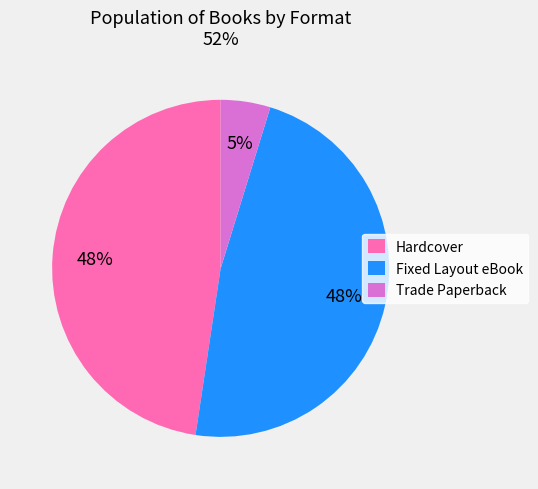

To the nearest percent, what is the combined percentage of Fixed Layout eBook and Trade Paperback?

52%